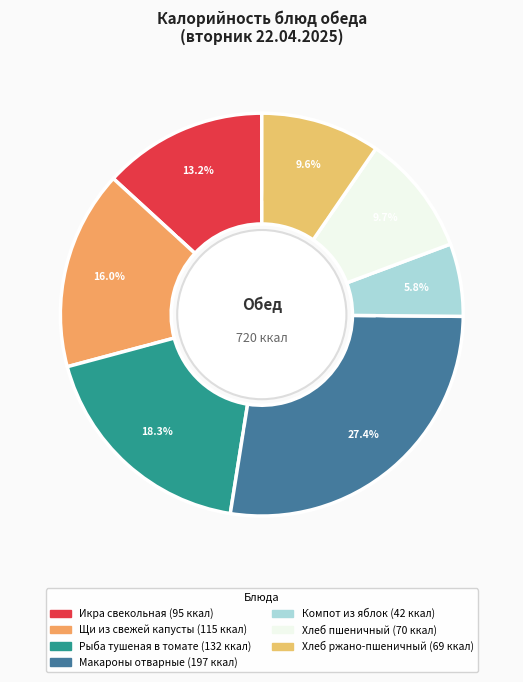

To the nearest percent, what percentage of the pie is Рыба тушеная в томате?

18%